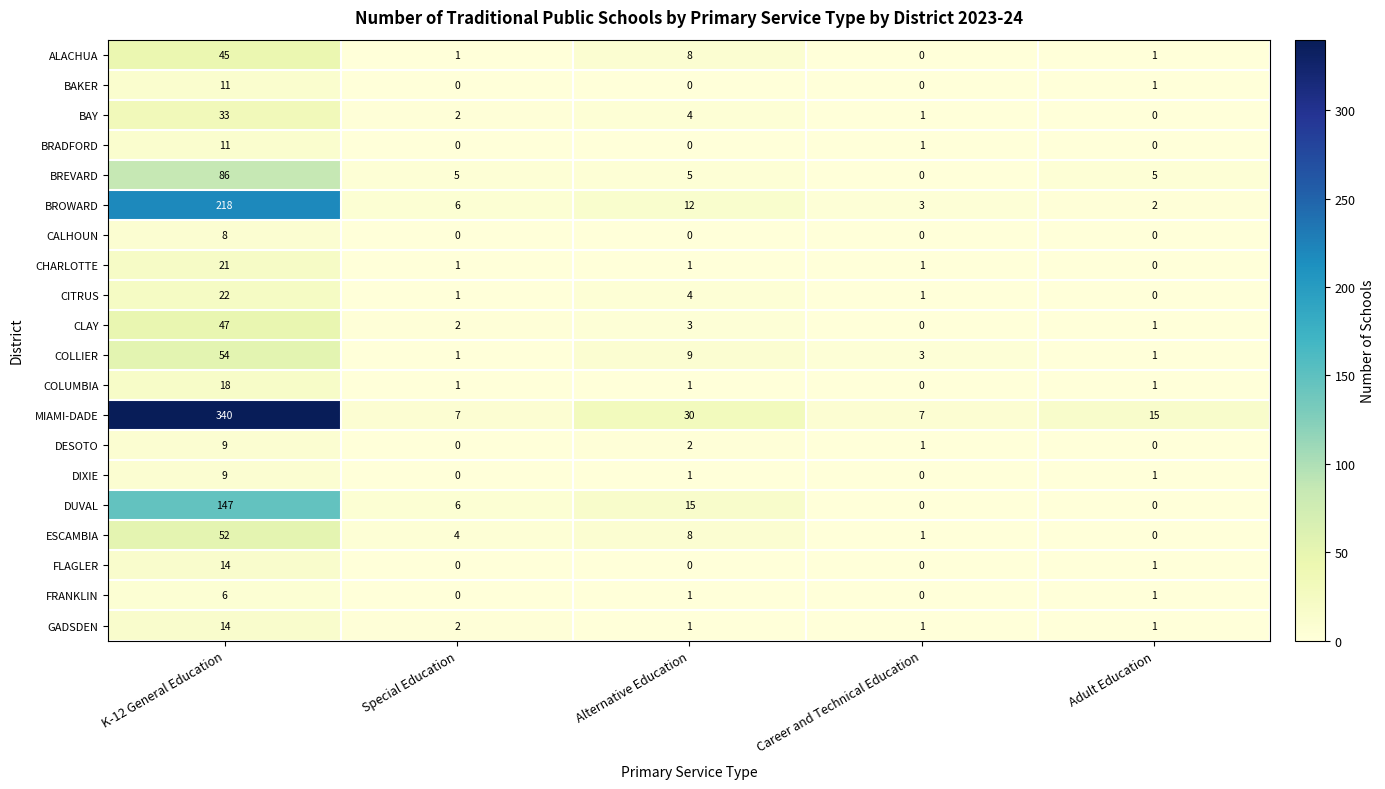

How many values in BREVARD are above zero?

4